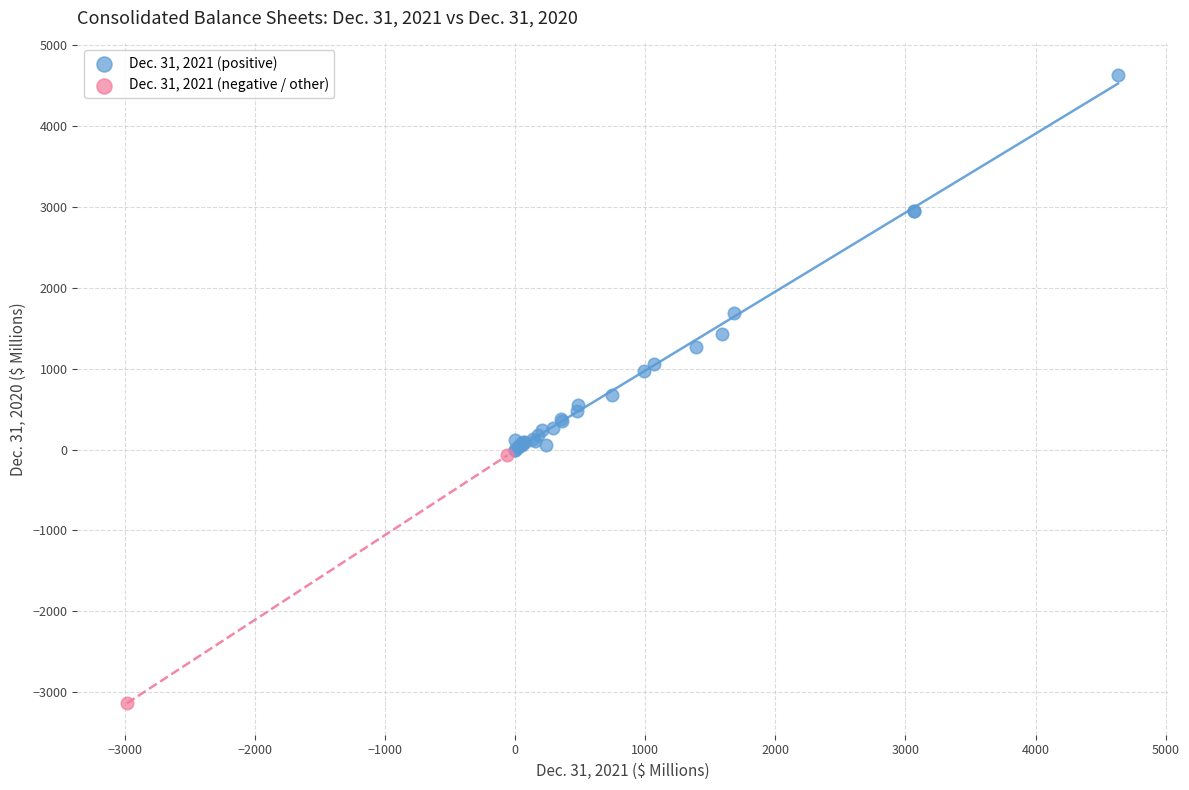

What are all the series names shown in the legend?

Dec. 31, 2021 (positive), Dec. 31, 2021 (negative / other)